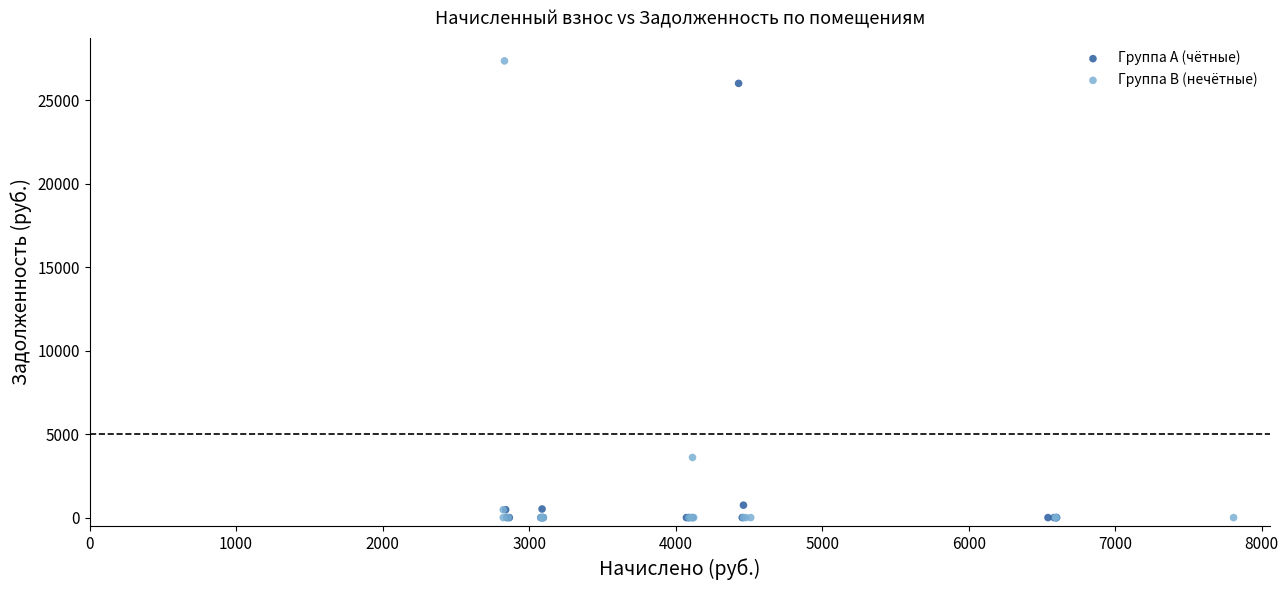

Which series has the largest Y range (max minus min)?

Группа B (нечётные)